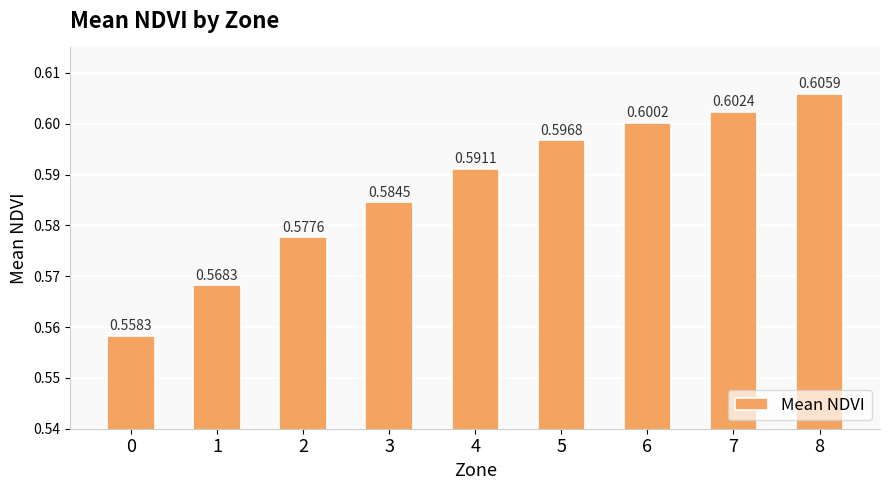

Does the chart contain stacked bars?

No